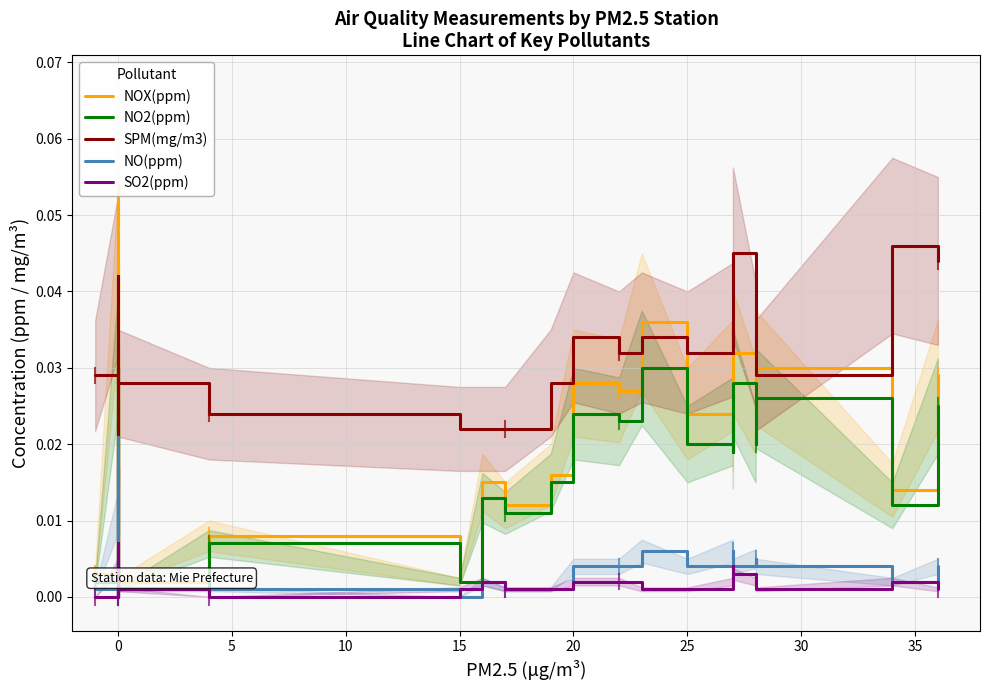

How many positive values does the SPM(mg/m3) series have?

24